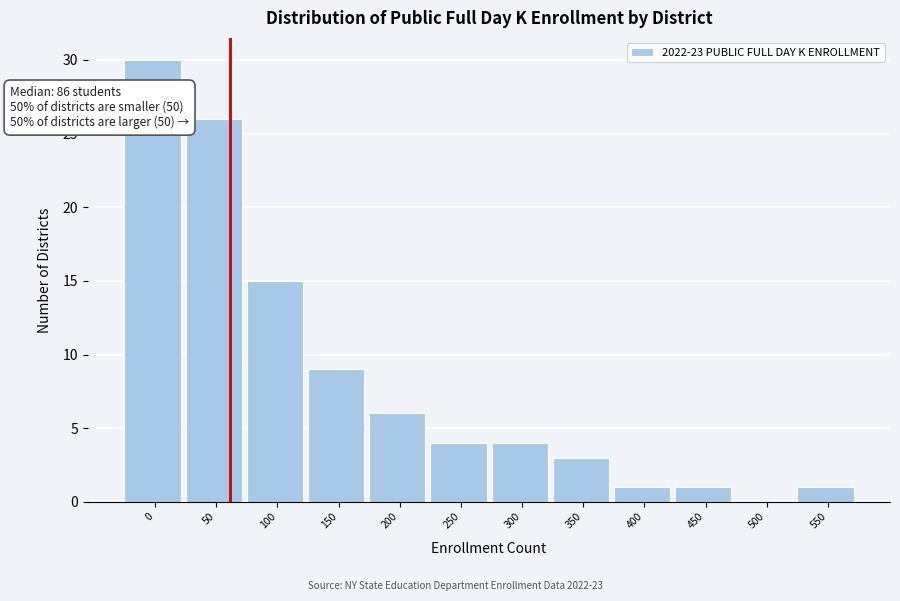

Reading left to right, extract all data points from this chart.

0=30	50=26	100=15	150=9	200=6	250=4	300=4	350=3	400=1	450=1	500=0	550=1